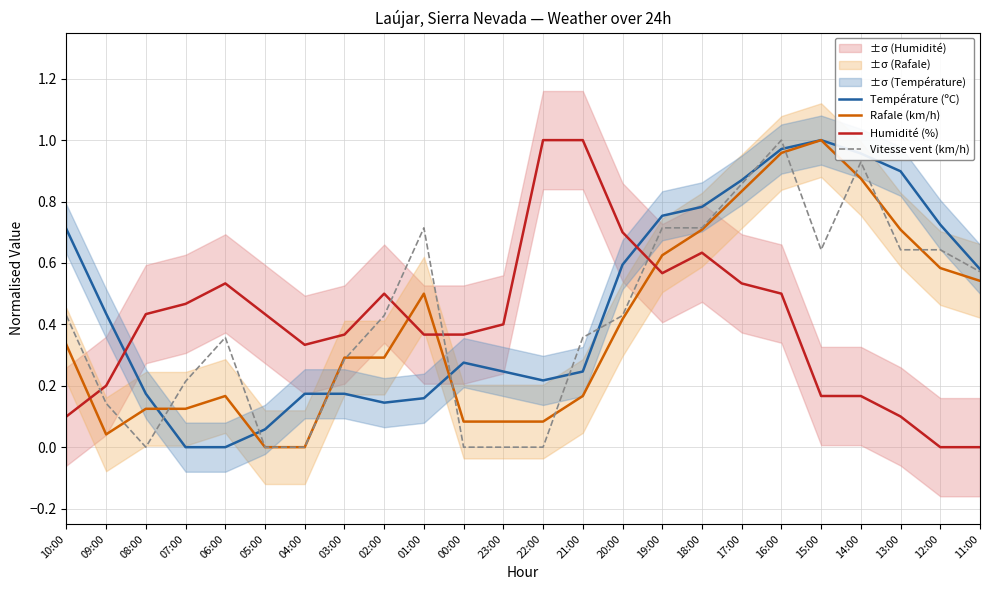

How many lines are shown in the chart?

4